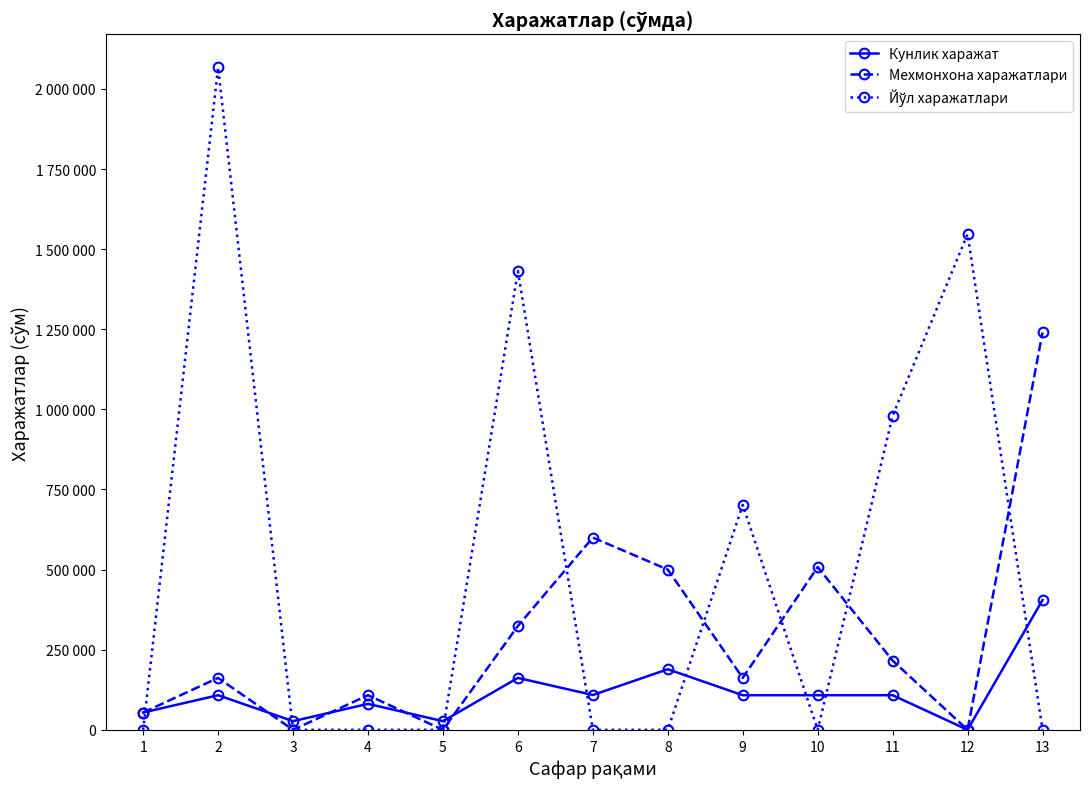

Is this an area chart (filled region under the line)?

No